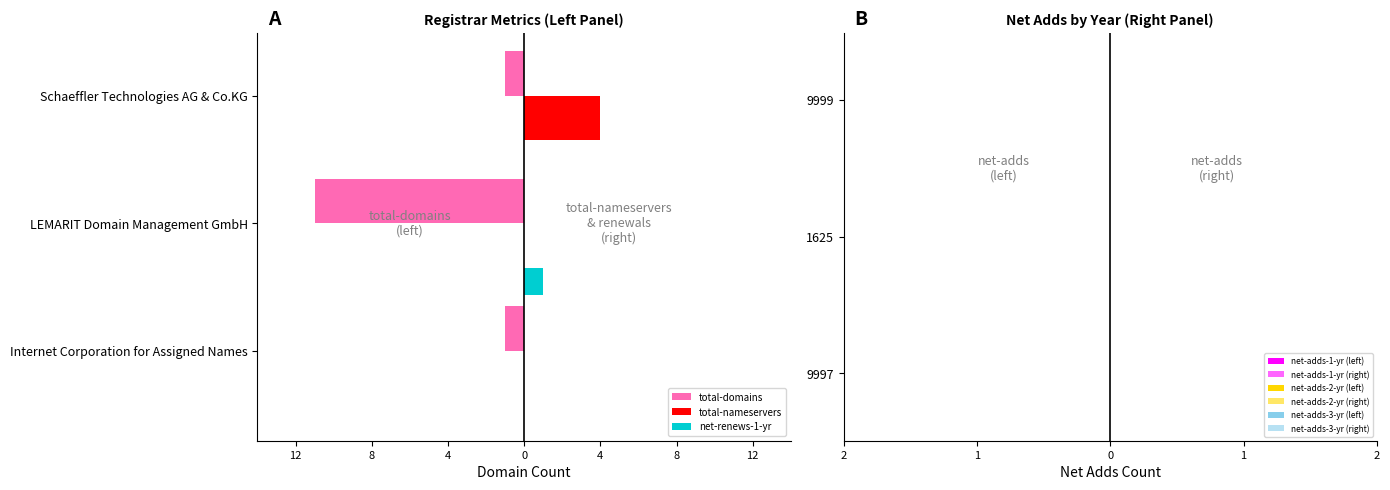

What are all the series names shown in the legend?

total-domains, total-nameservers, net-renews-1-yr